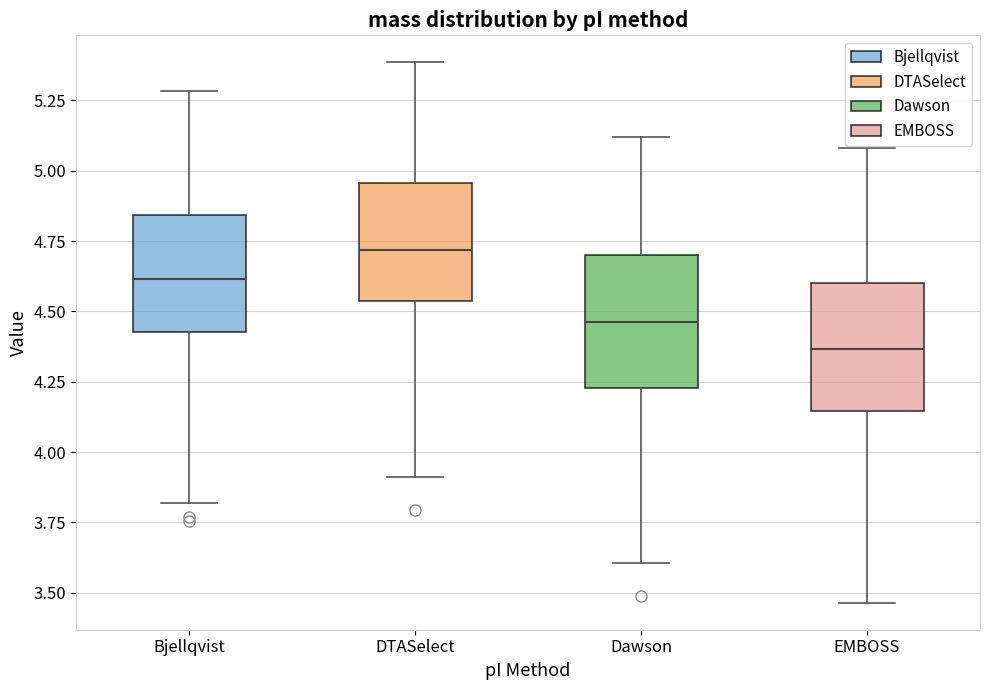

Reading left to right, transcribe this box plot: for each box, give where its median line is, the range the box spans, and where its two whiskers end, as read against the y-axis. The values are not printed on the chart, so give them approximately, as read against the axis.

Bjellqvist: median 4.60, box 4.45 to 4.85, whiskers 3.80 to 5.30
DTASelect: median 4.70, box 4.55 to 4.95, whiskers 3.90 to 5.40
Dawson: median 4.45, box 4.25 to 4.70, whiskers 3.60 to 5.10
EMBOSS: median 4.35, box 4.15 to 4.60, whiskers 3.45 to 5.10